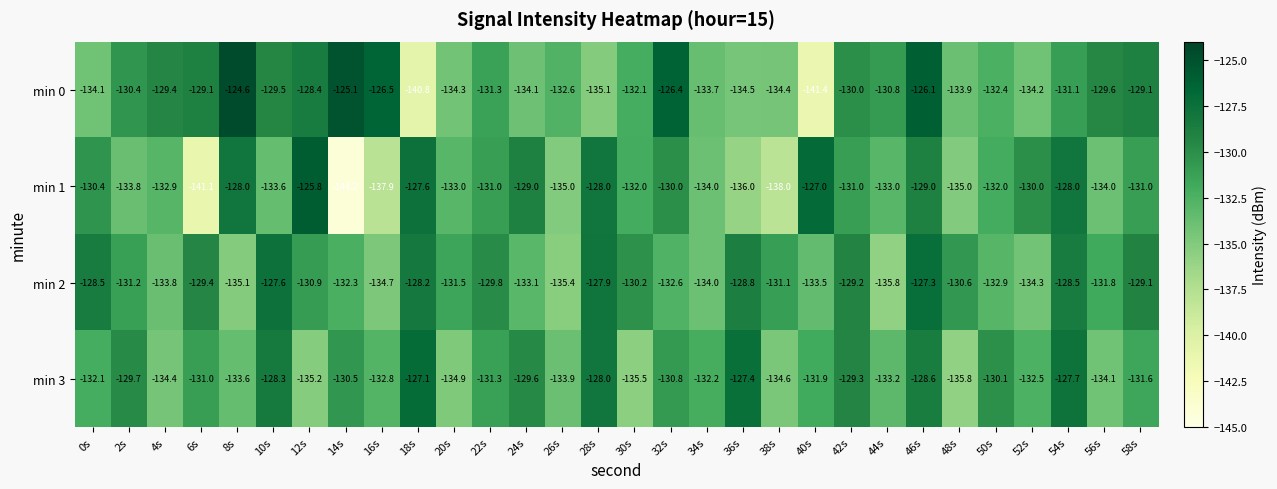

The value of min 1 at 24s is -129.0. True or false?

True